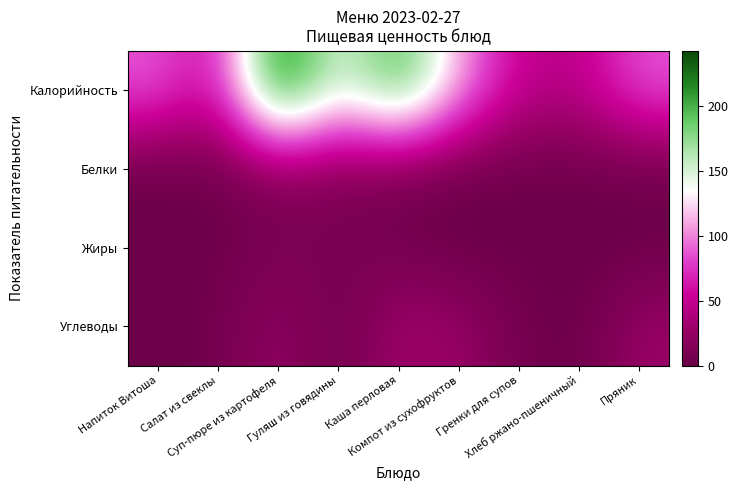

Which has a higher value, Суп-пюре из картофеля or Хлеб ржано-пшеничный?

Суп-пюре из картофеля